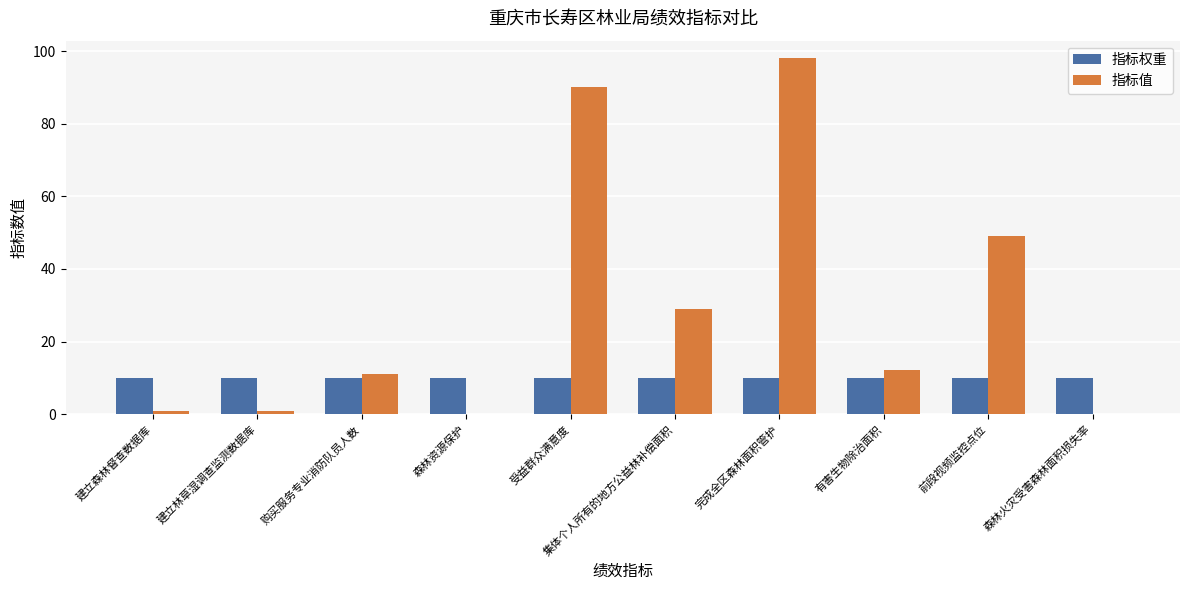

At which category is the sum across all series the highest?

完成全区森林面积管护